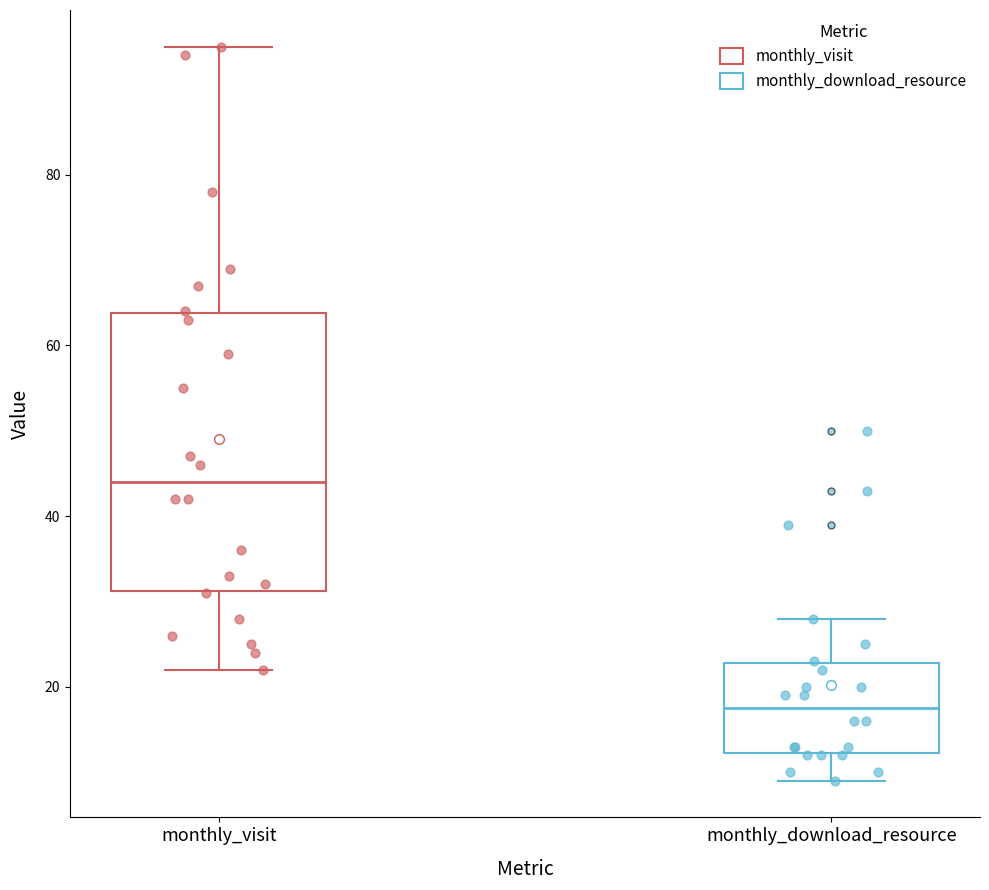

Reading left to right, read every box against the y-axis: the position of its median line, the range the box covers, and the ends of its whiskers. The values are not printed on the chart, so give them approximately, as read against the axis.

monthly_visit: median 44, box 32 to 64, whiskers 22 to 96
monthly_download_resource: median 18, box 12 to 22, whiskers 10 to 28